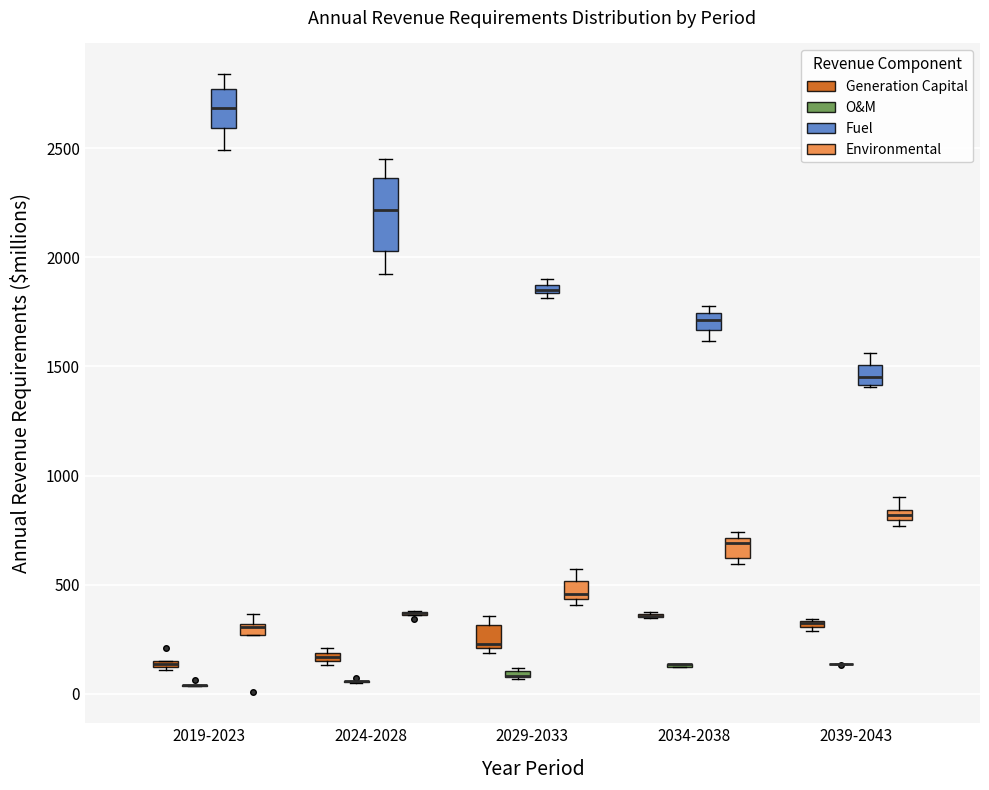

Where does the lower whisker of the box for 2034-2038 (Fuel) end on the y-axis? The values are not printed on the chart, so give them approximately, as read against the axis.

1600